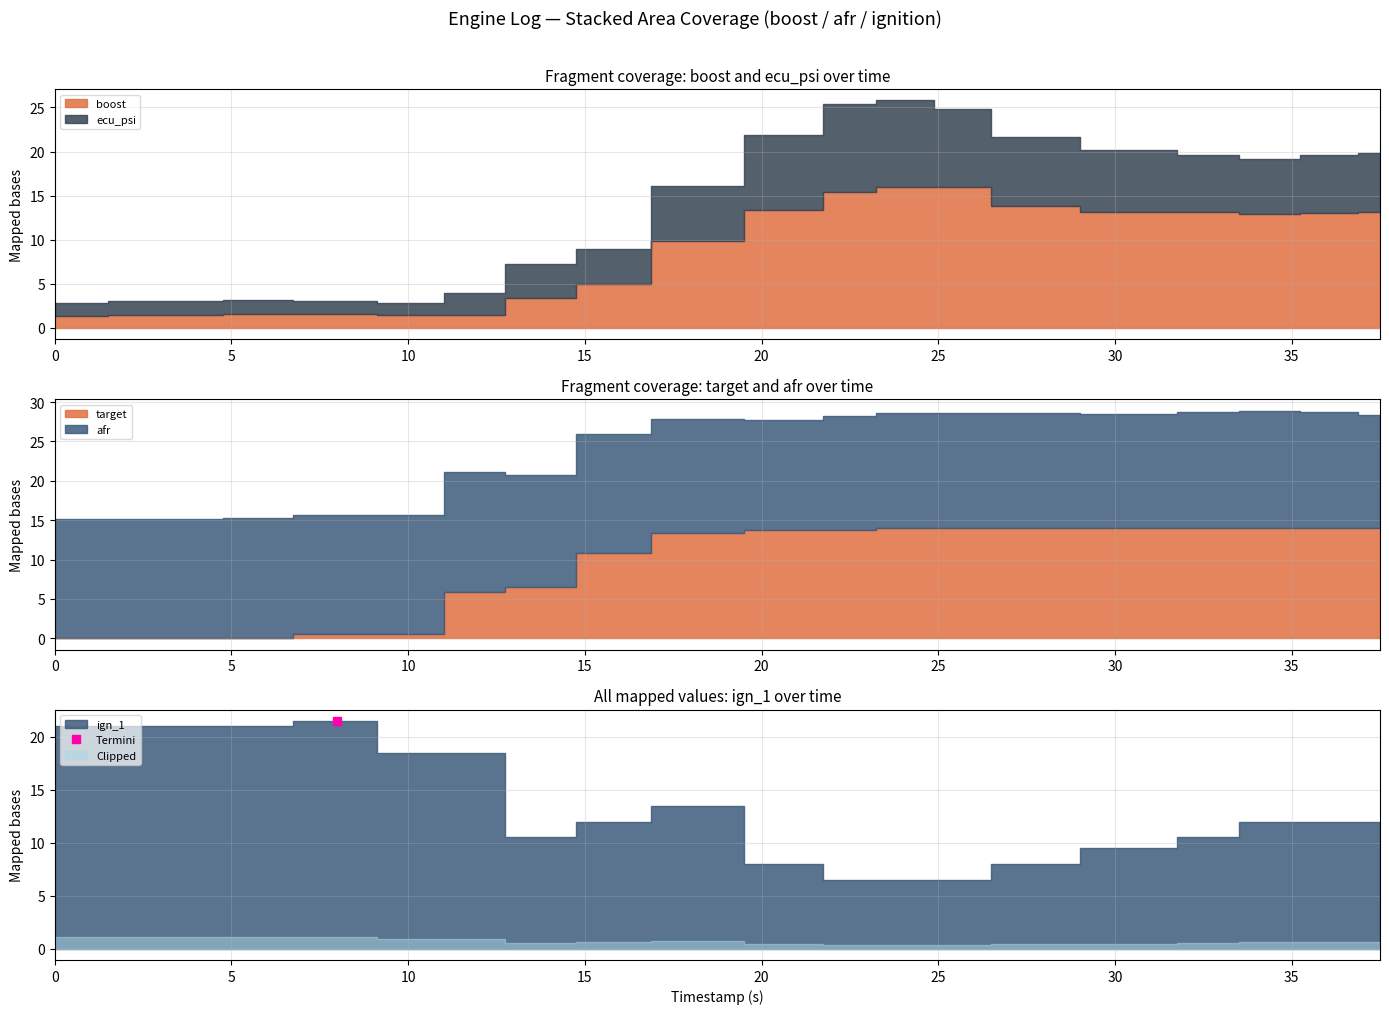

What value does the target series have at 25.75?

14.0